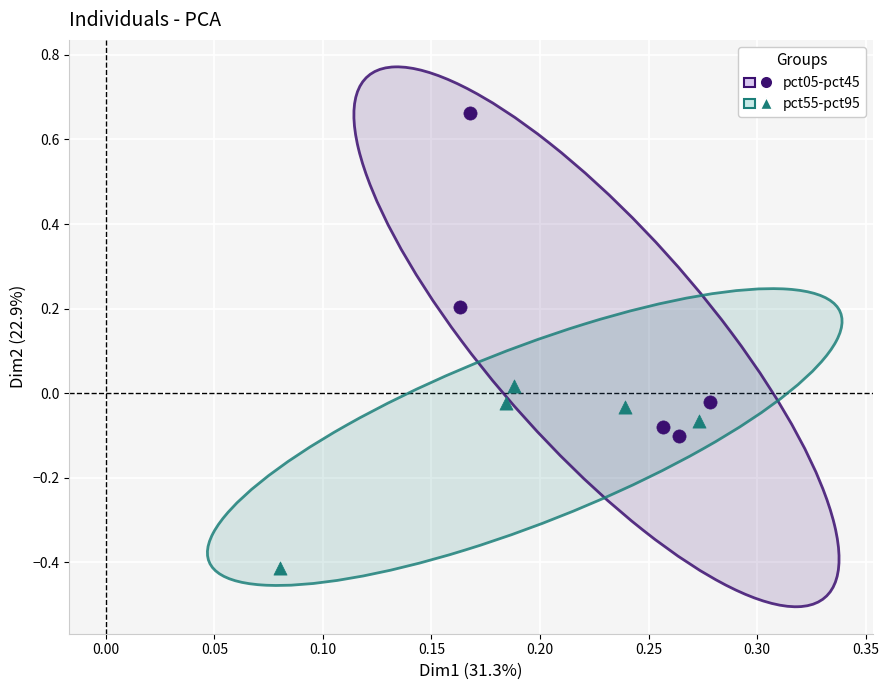

Which series reaches the maximum Y coordinate?

pct05-pct45